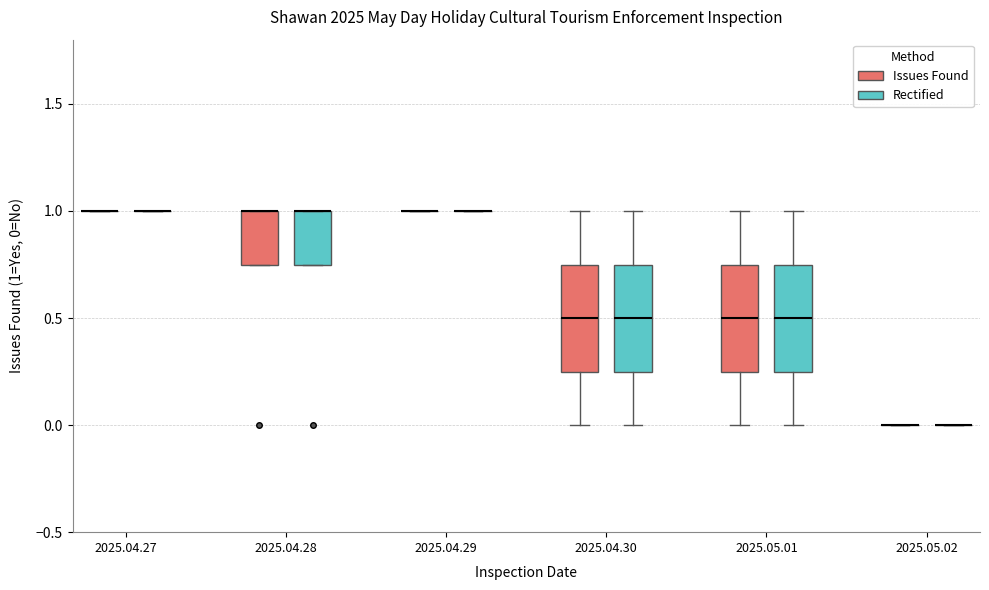

Reading left to right, read every box against the y-axis: the position of its median line, the range the box covers, and the ends of its whiskers. The values are not printed on the chart, so give them approximately, as read against the axis.

2025.04.27 (Issues Found): box collapsed to a line at 1.00, whiskers 1.00 to 1.00
2025.04.27 (Rectified): box collapsed to a line at 1.00, whiskers 1.00 to 1.00
2025.04.28 (Issues Found): median 1.00 (drawn on the box's upper edge), box 0.75 to 1.00, whiskers 0.75 to 1.00
2025.04.28 (Rectified): median 1.00 (drawn on the box's upper edge), box 0.75 to 1.00, whiskers 0.75 to 1.00
2025.04.29 (Issues Found): box collapsed to a line at 1.00, whiskers 1.00 to 1.00
2025.04.29 (Rectified): box collapsed to a line at 1.00, whiskers 1.00 to 1.00
2025.04.30 (Issues Found): median 0.50, box 0.25 to 0.75, whiskers 0.00 to 1.00
2025.04.30 (Rectified): median 0.50, box 0.25 to 0.75, whiskers 0.00 to 1.00
2025.05.01 (Issues Found): median 0.50, box 0.25 to 0.75, whiskers 0.00 to 1.00
2025.05.01 (Rectified): median 0.50, box 0.25 to 0.75, whiskers 0.00 to 1.00
2025.05.02 (Issues Found): box collapsed to a line at 0.00, whiskers 0.00 to 0.00
2025.05.02 (Rectified): box collapsed to a line at 0.00, whiskers 0.00 to 0.00